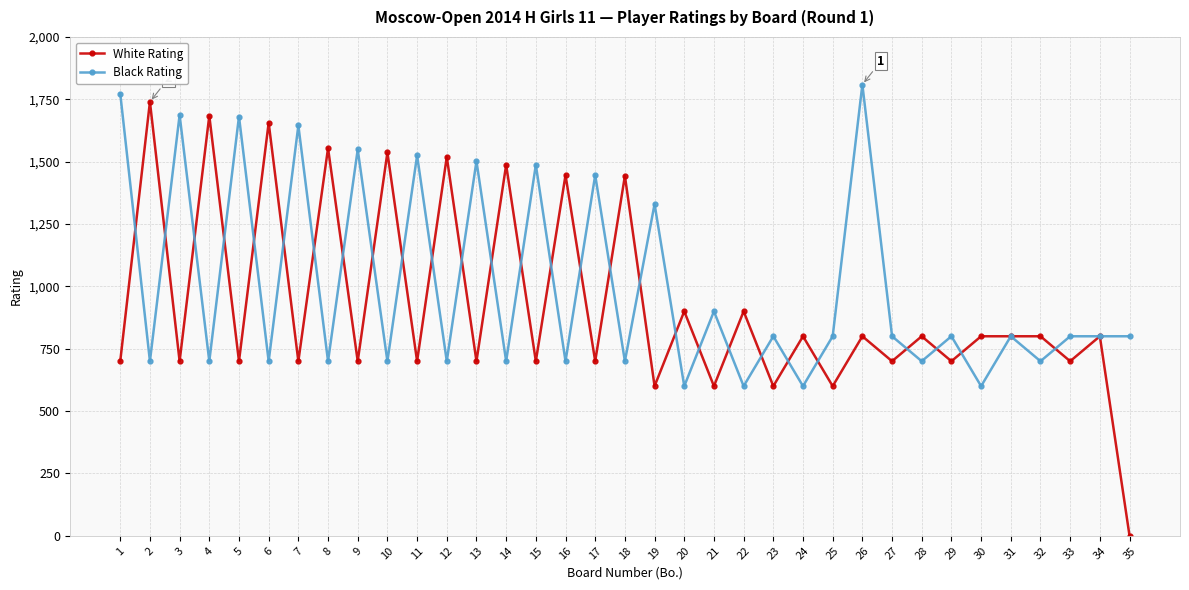

What is the value of the Black Rating point at the 5th from the left?

1681